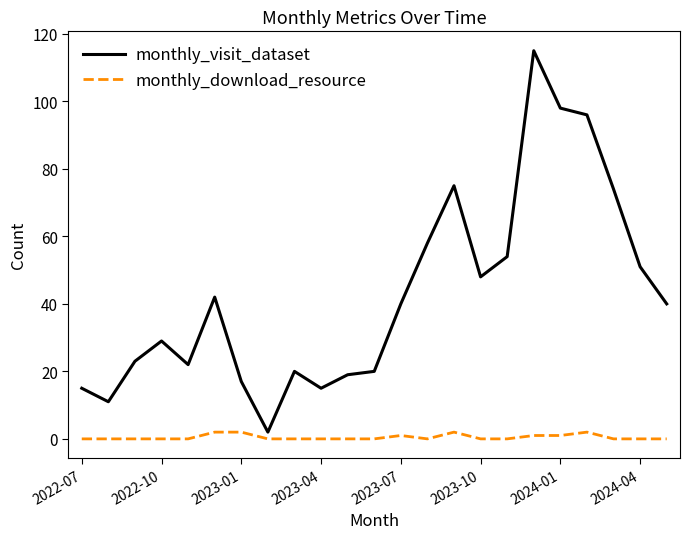

Which series has the largest total across all categories?

monthly_visit_dataset